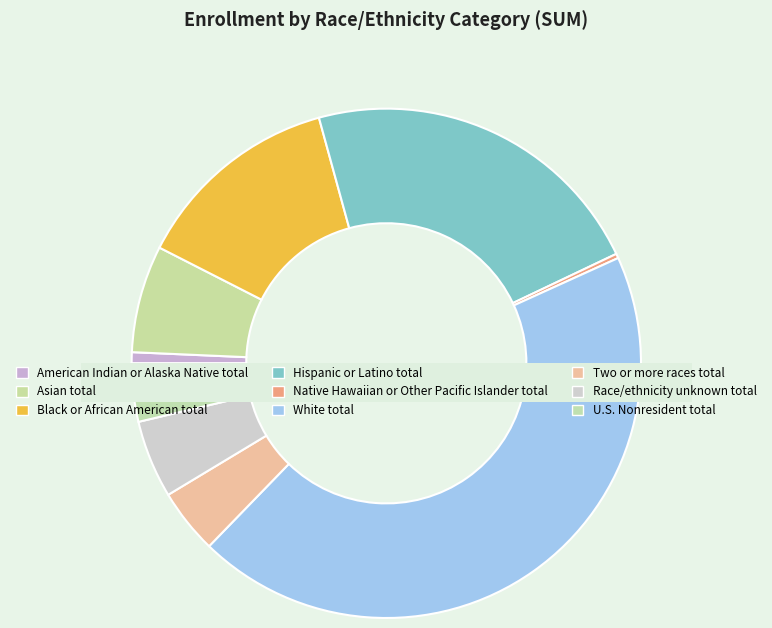

Does any single category account for the majority?

No